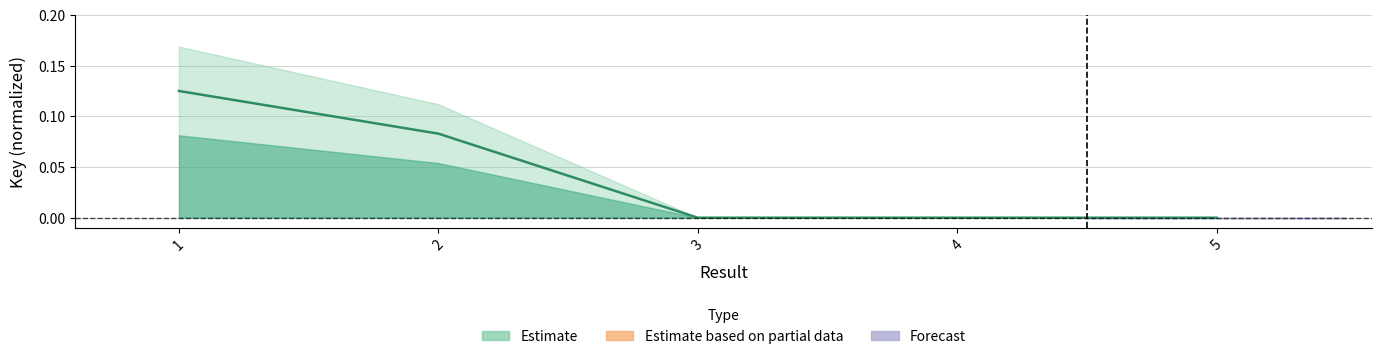

Rank the categories by value from highest to lowest.

1, 2, 4, 3, 5